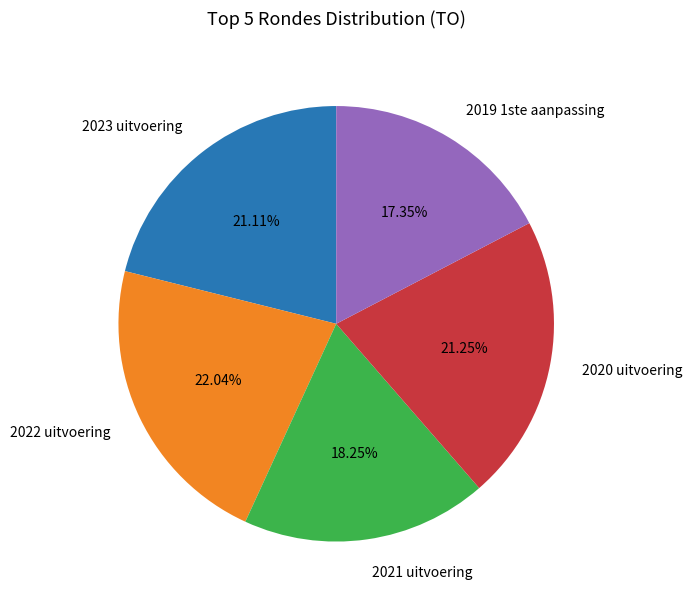

Which category has the smallest portion of the pie?

2019 1ste aanpassing